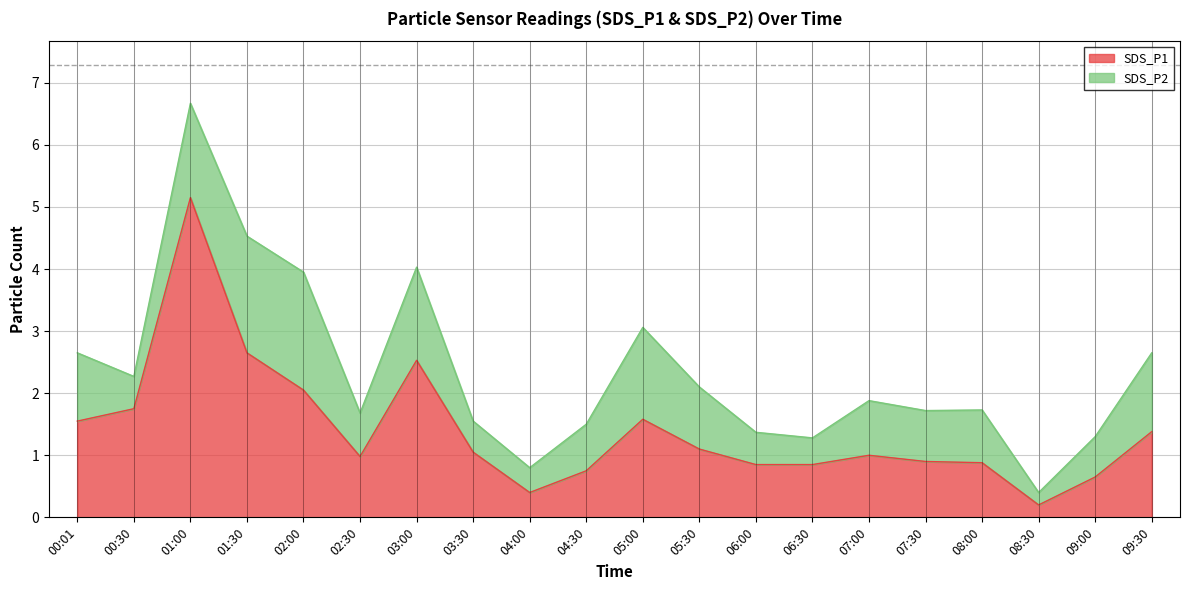

Reading left to right, what are all the values shown in this chart?

00:01=1.6	00:30=1.8	01:00=5.2	01:30=2.6	02:00=2.0	02:30=1.0	03:00=2.5	03:30=1.1	04:00=0.4	04:30=0.8	05:00=1.6	05:30=1.1	06:00=0.8	06:30=0.8	07:00=1.0	07:30=0.9	08:00=0.9	08:30=0.2	09:00=0.7	09:30=1.4